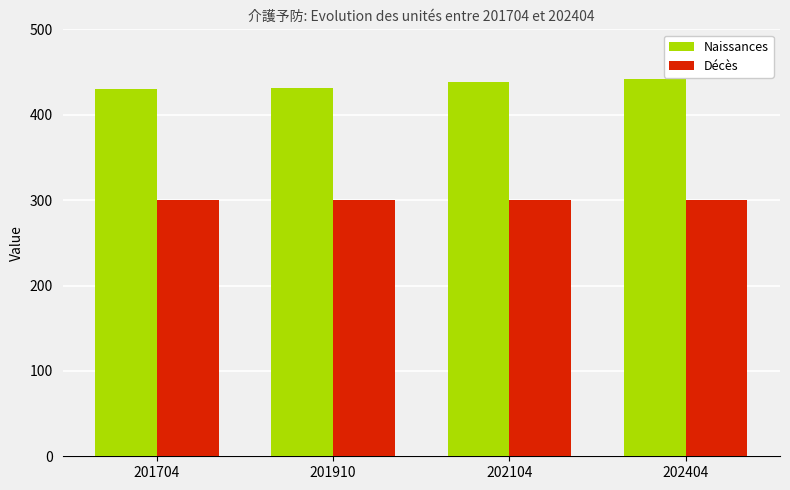

List the series in order of their overall mean, highest first.

Naissances, Décès